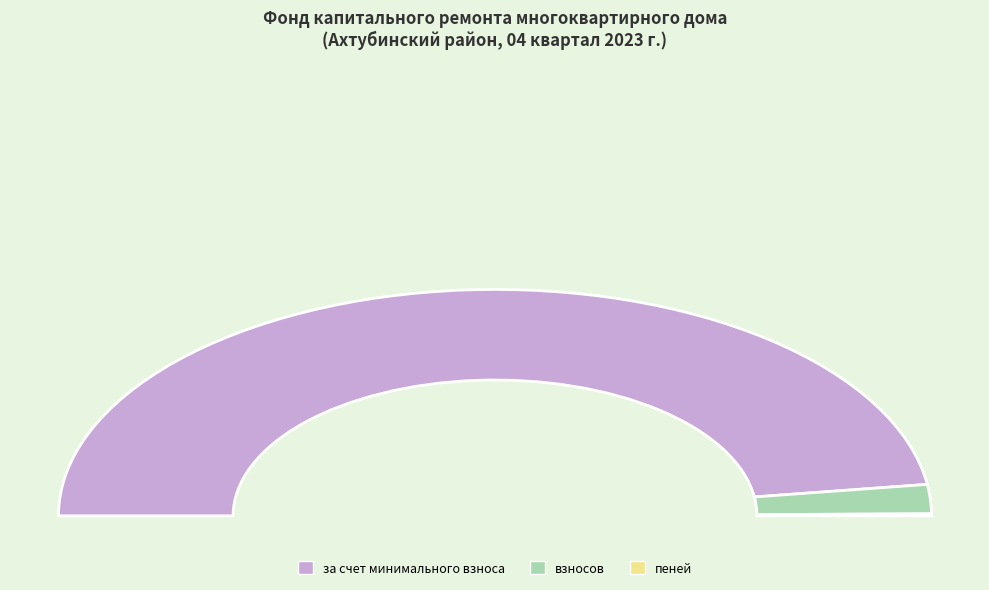

What is the largest slice in the pie chart?

за счет минимального взноса